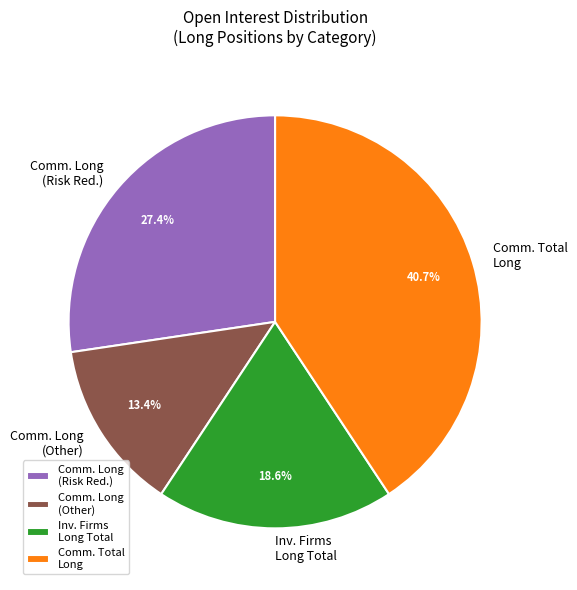

Does Inv. Firms Long Total account for over 50% of the chart?

No